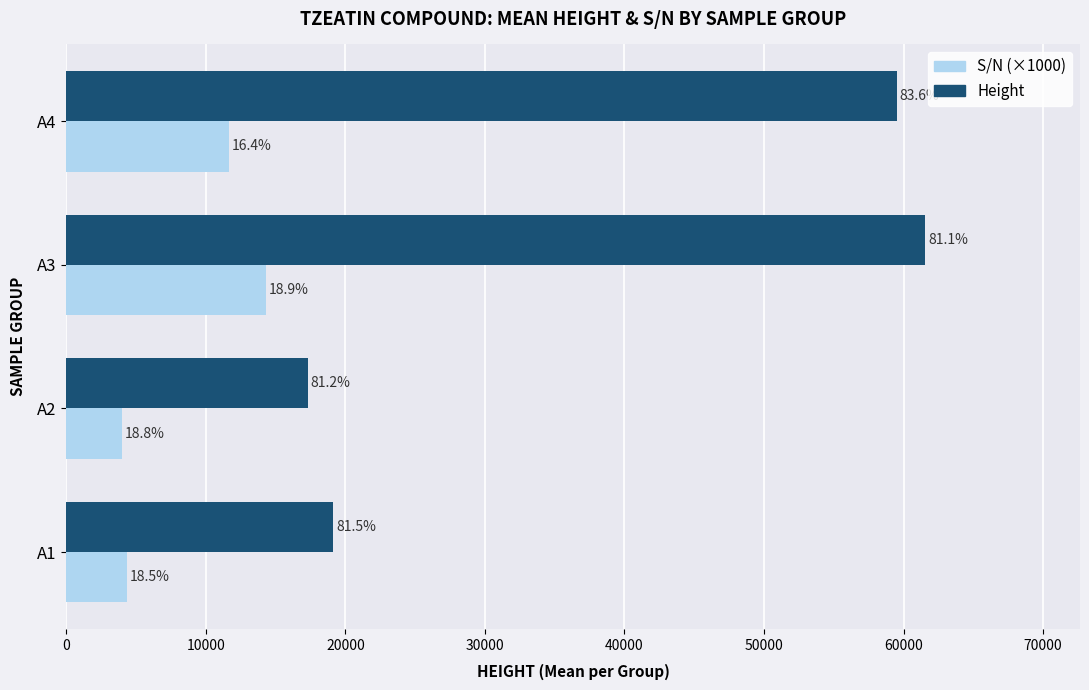

List the series in order of their overall mean, lowest first.

S/N (×1000), Height